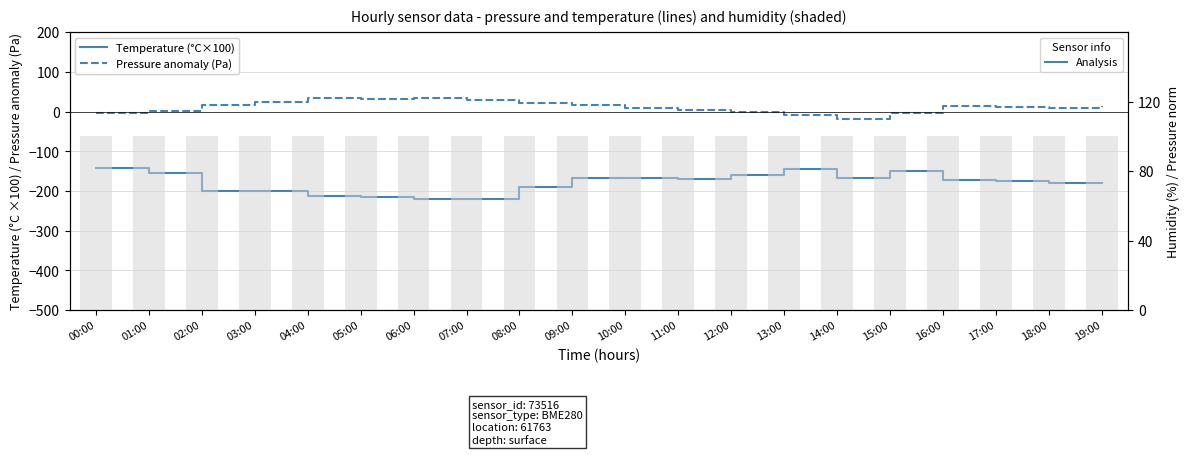

What is the smallest value displayed?

-221.0